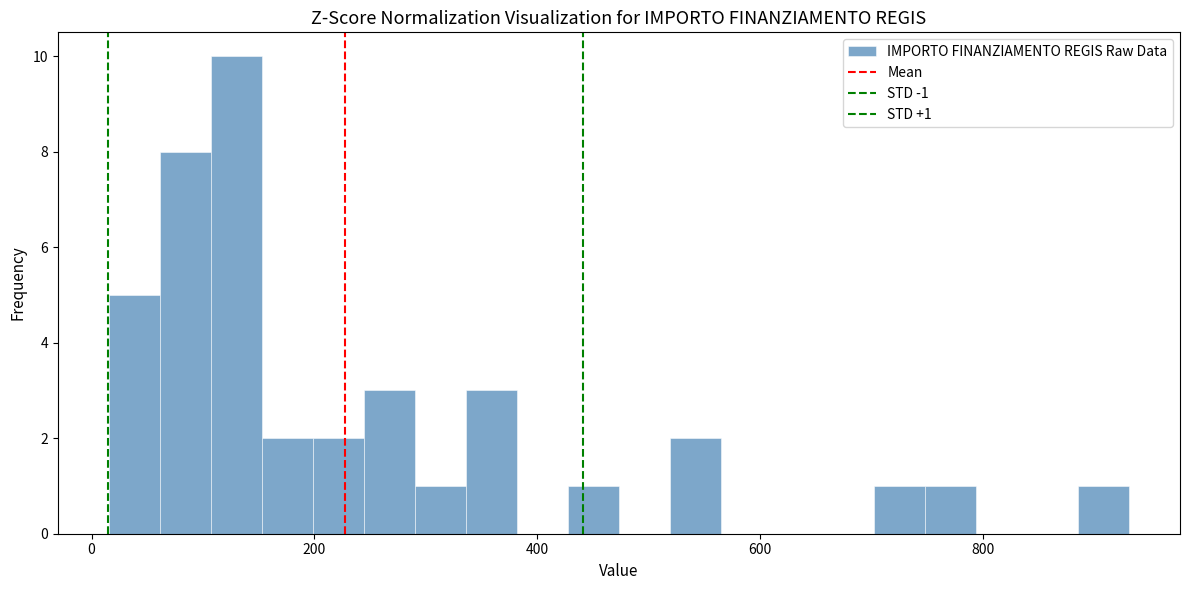

Read against the x-axis, roughly where is the centre of the tallest bar?

120